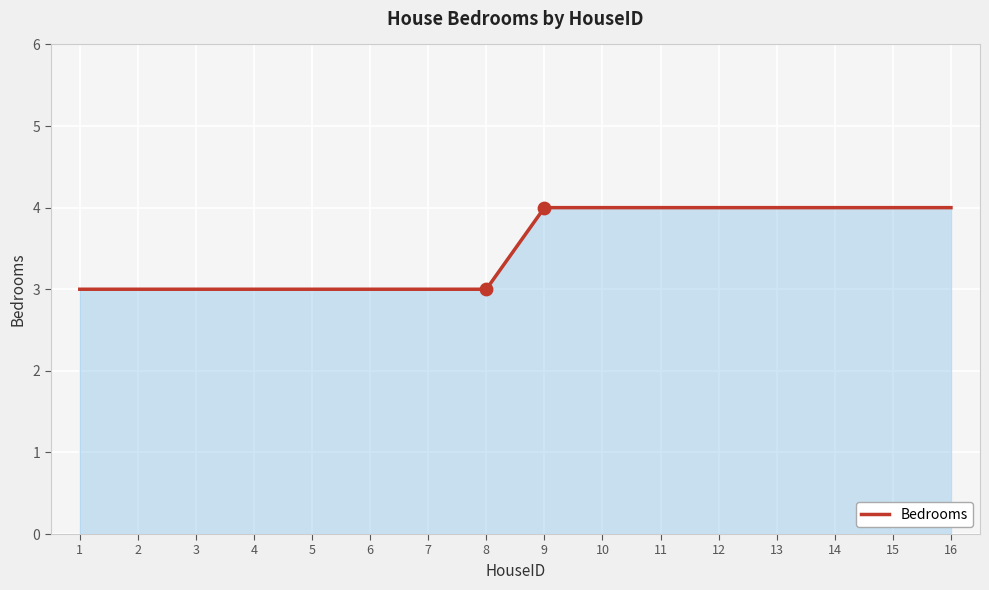

Between 14 and 1, which is larger?

14